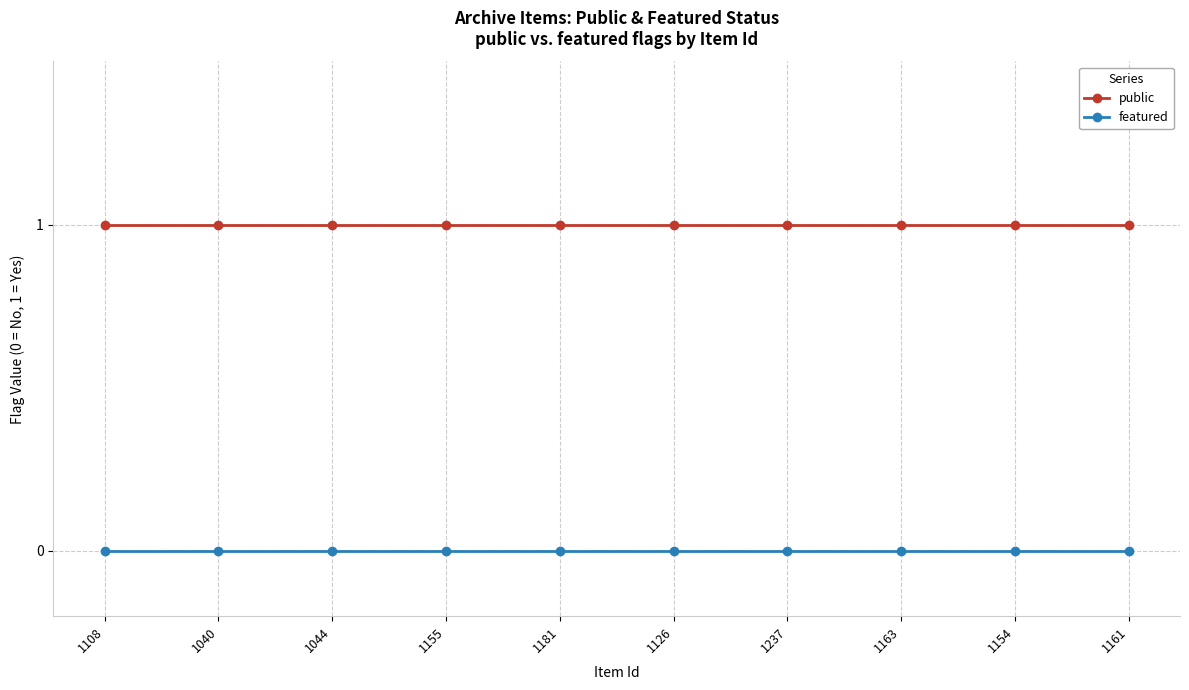

Count the number of categories in the chart.

10